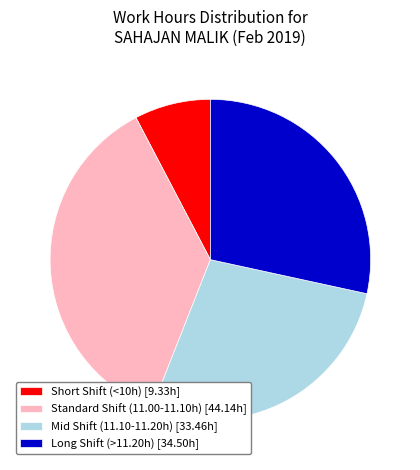

How many segments does this pie chart have?

4